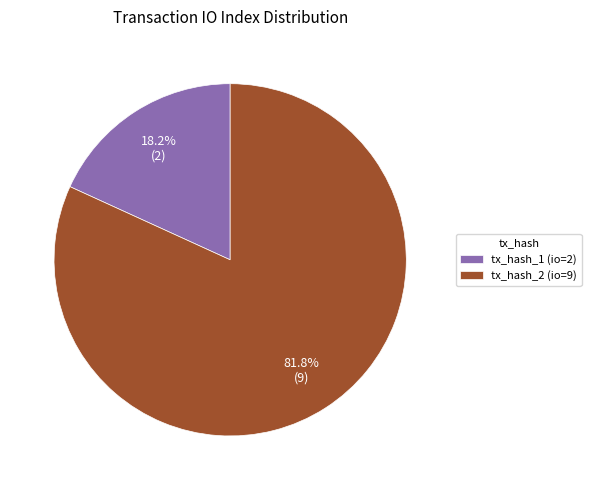

To the nearest percent, what is the average slice percentage?

50%